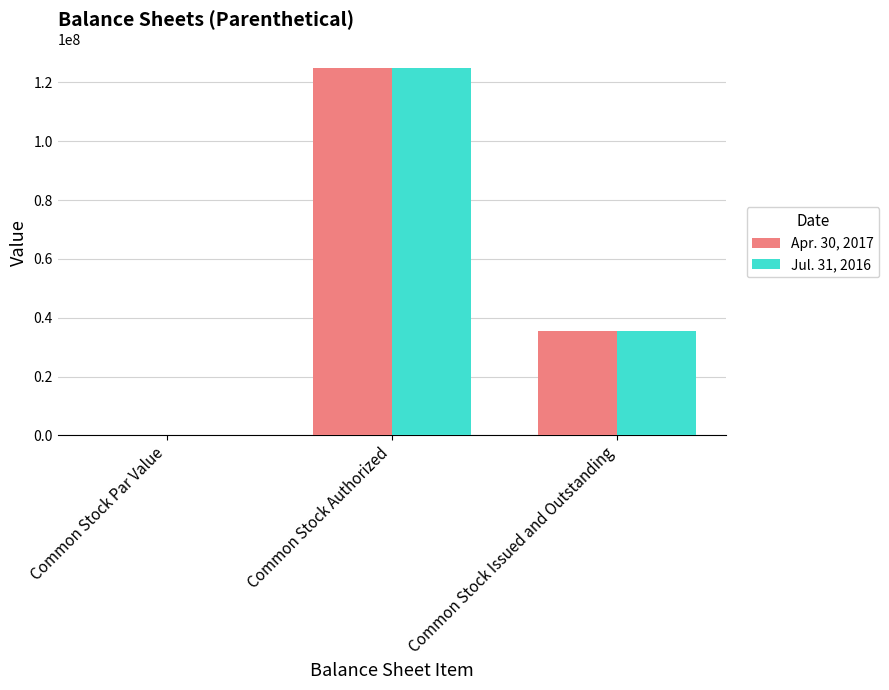

What is the difference between the Apr. 30, 2017 values at Common Stock Issued and Outstanding and Common Stock Par Value?

35500000.0